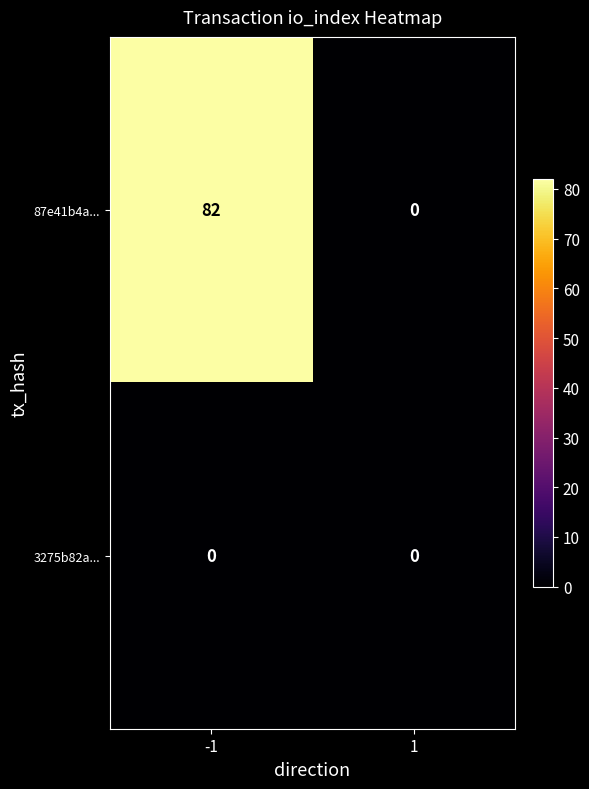

Which label corresponds to the largest value in the chart?

-1